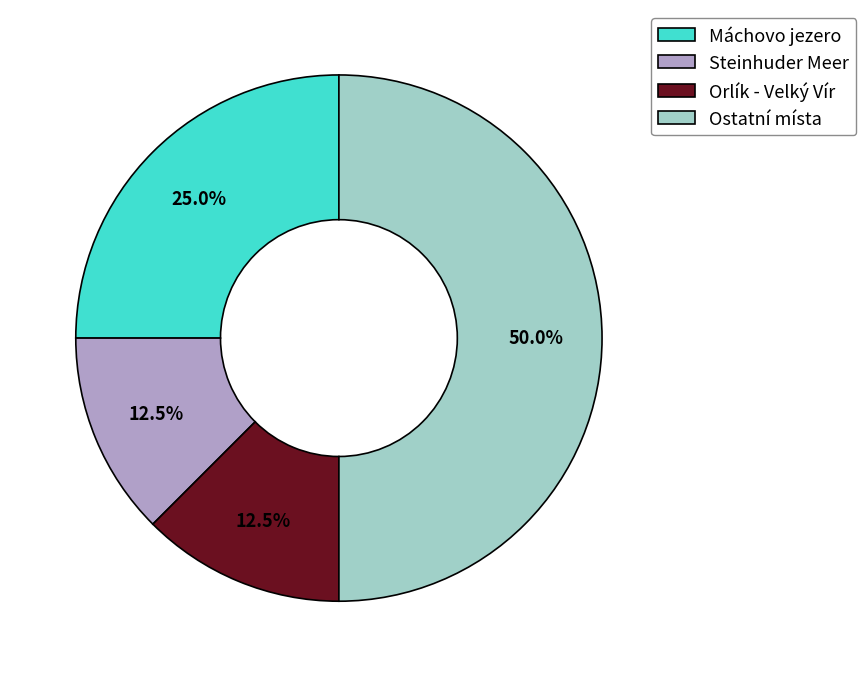

What portion of the pie excludes Máchovo jezero?

75.0%